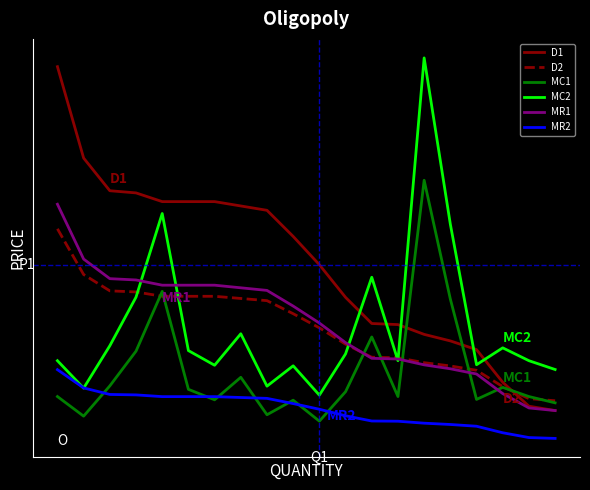

What are all the series names shown in the legend?

D1, D2, MC1, MC2, MR1, MR2